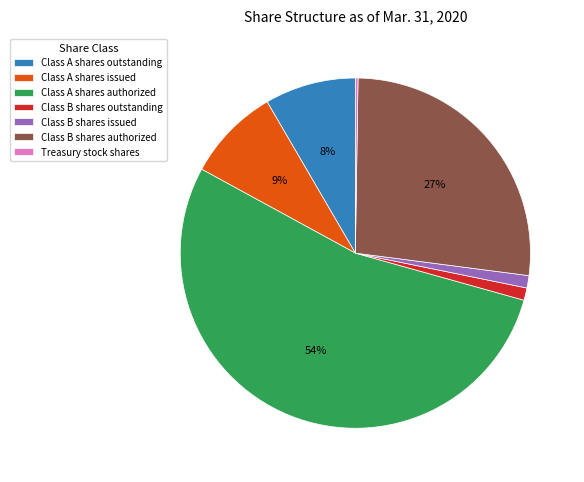

True or false: Class A shares authorized accounts for 43% of the total.

False